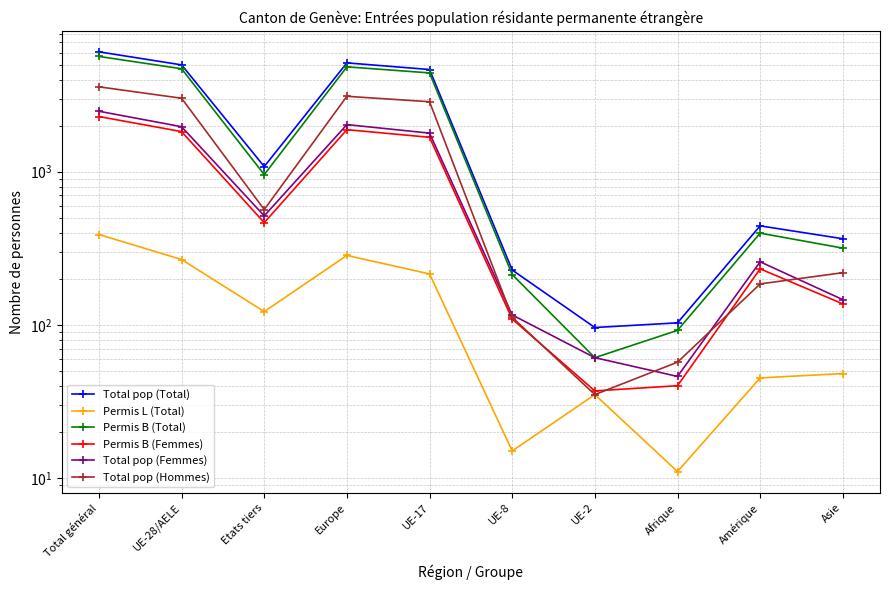

List the labels in order of Total pop (Total) value, smallest first.

UE-2, Afrique, UE-8, Asie, Amérique, Etats tiers, UE-17, UE-28/AELE, Europe, Total général